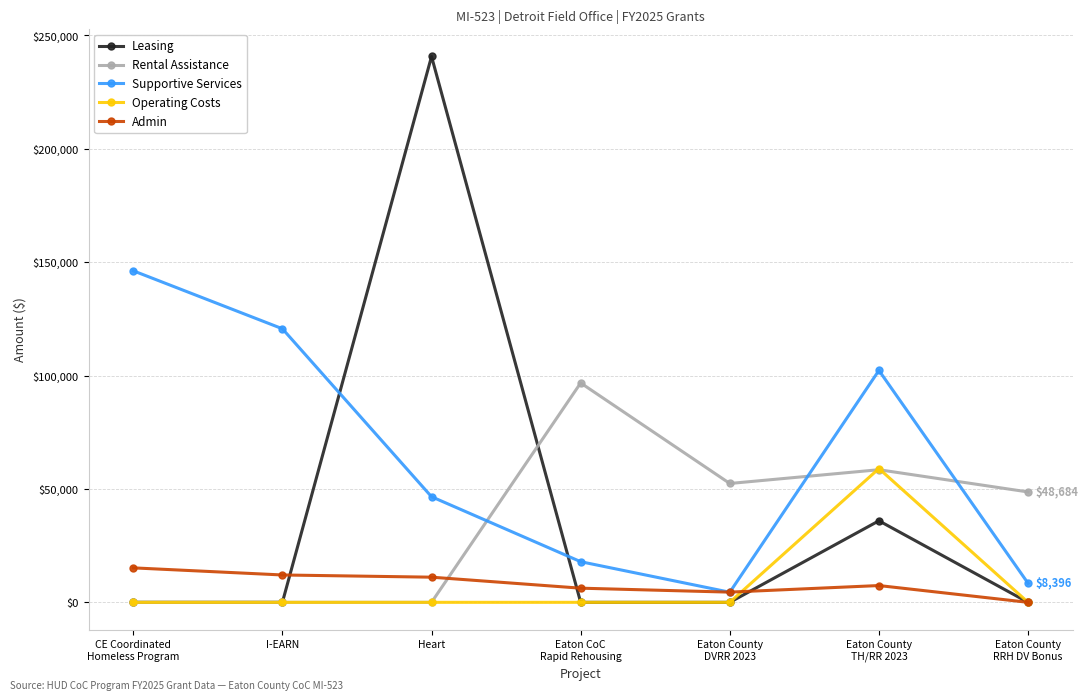

True or false: Admin has more than 0 interior local peaks.

True